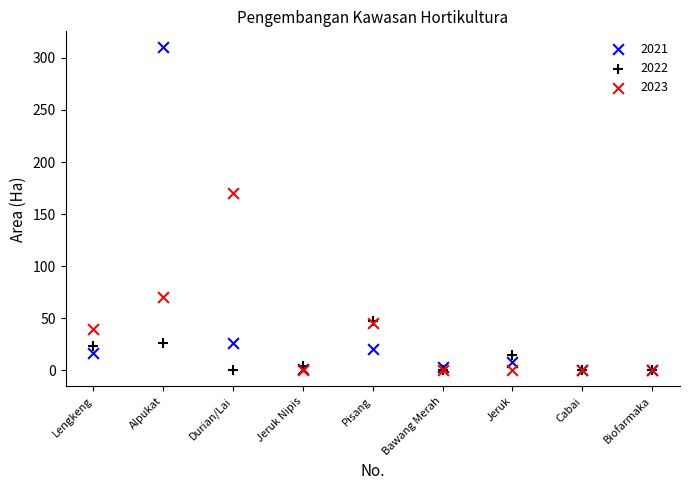

In the 2023 series, what Y value is closest to 85?

70.0